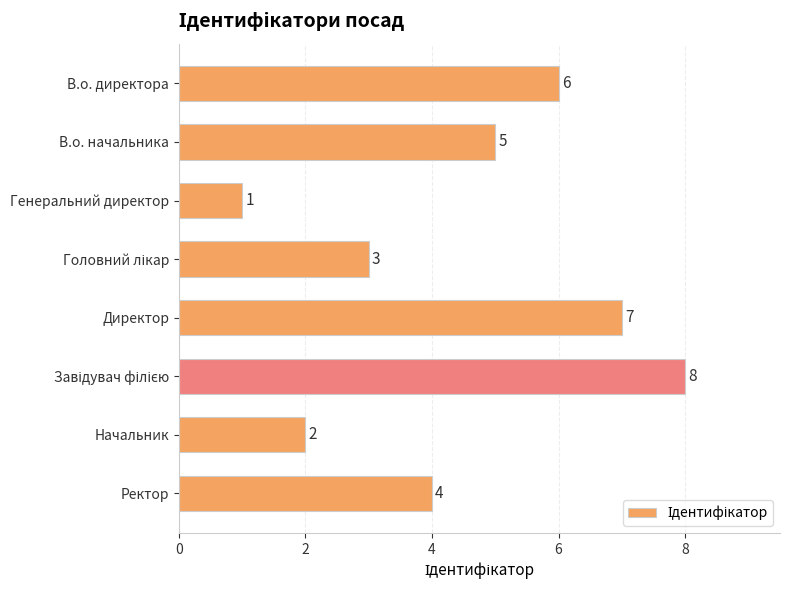

What is the sum of all values?

36